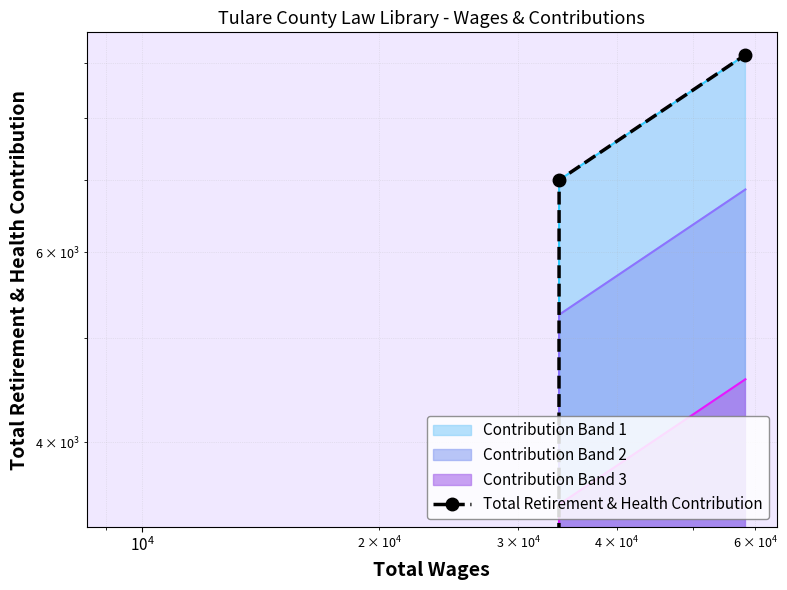

What is the difference between the second highest and minimum values?

7001